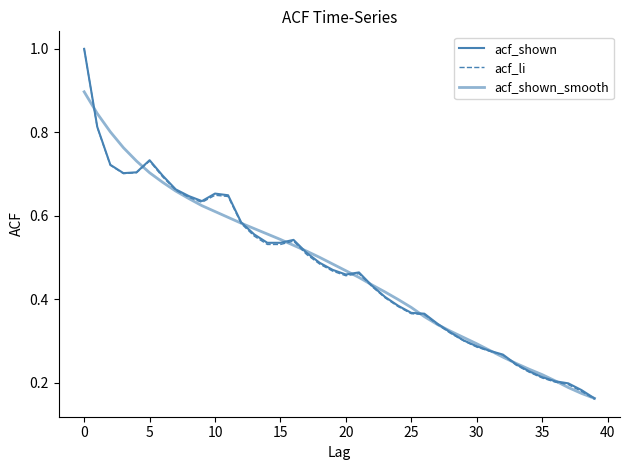

At how many categories does at least one series exceed 0?

40